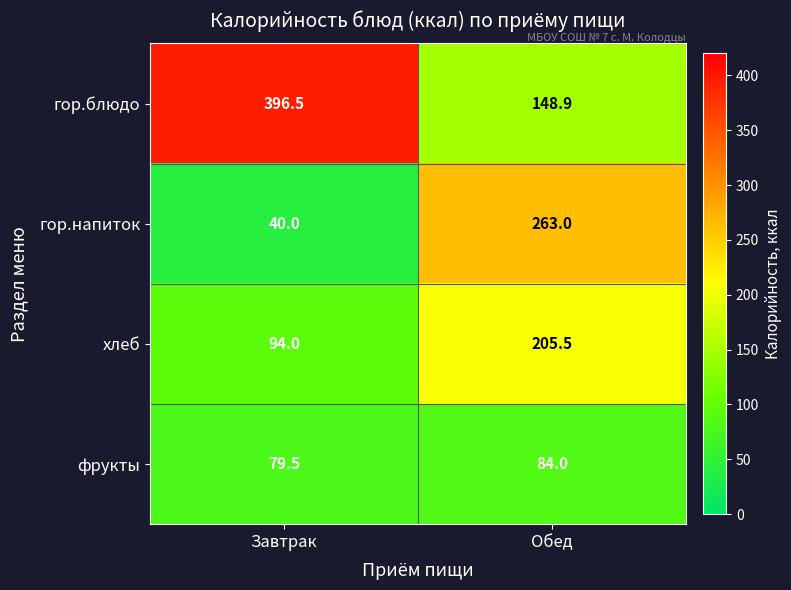

Read the гор.блюдо value at Обед.

148.9